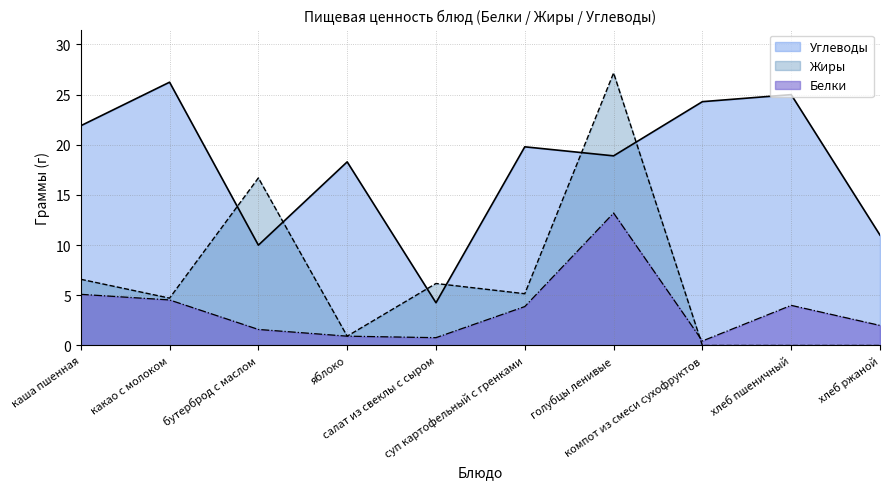

What is the difference between the Жиры values at каша пшенная and компот из смеси сухофруктов?

6.6